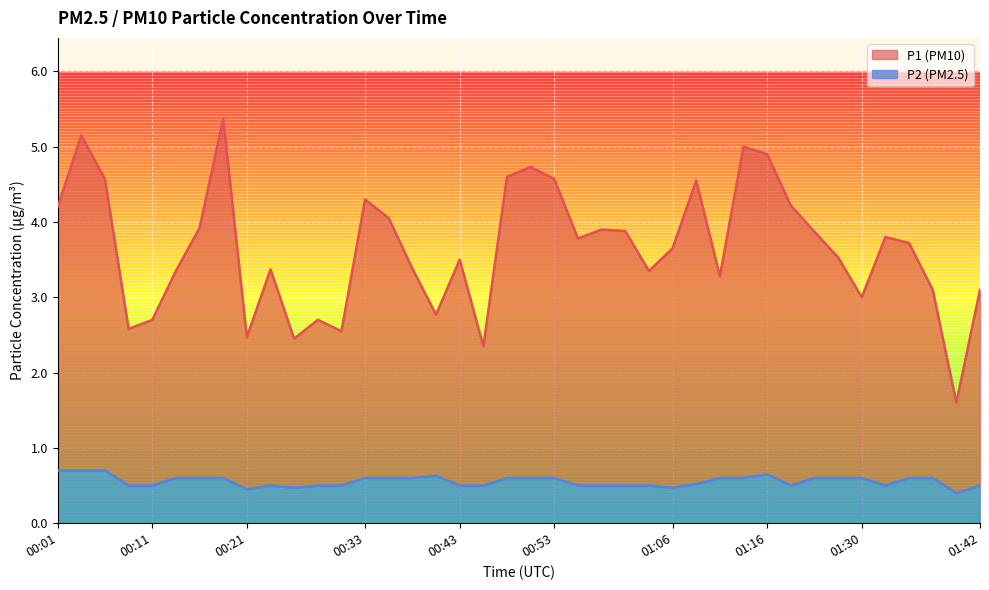

At which label is P1 closest to 3?

01:30